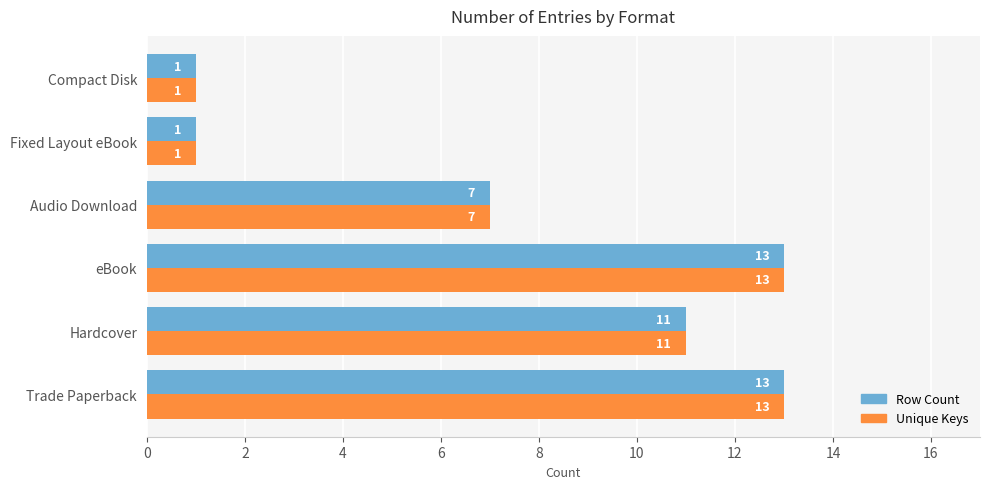

What is the difference between the maximum and minimum values in the Unique Keys series?

12